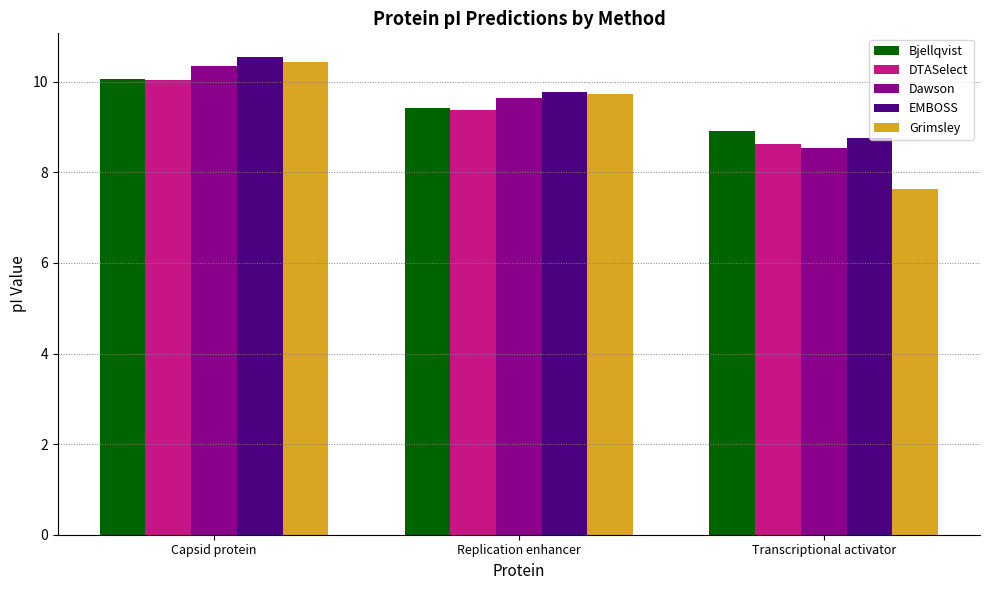

Which series has the largest range (max minus min)?

Grimsley